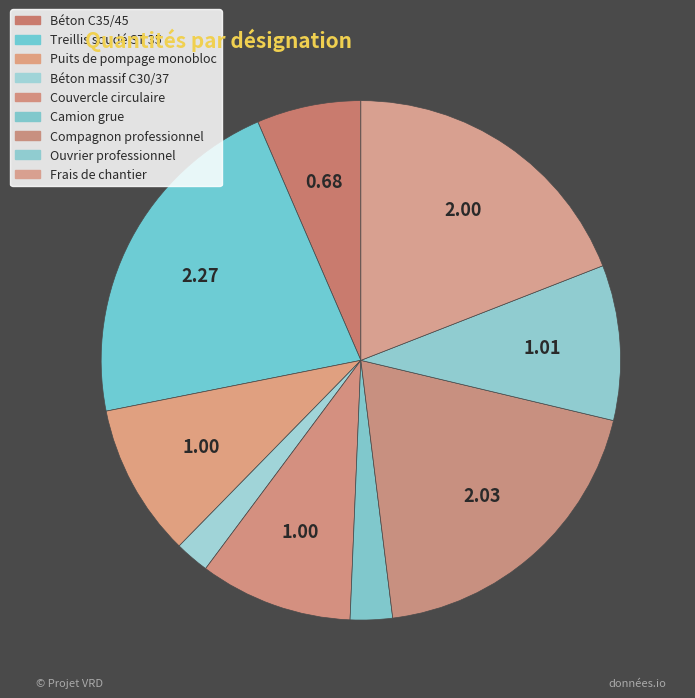

How many segments does this pie chart have?

9